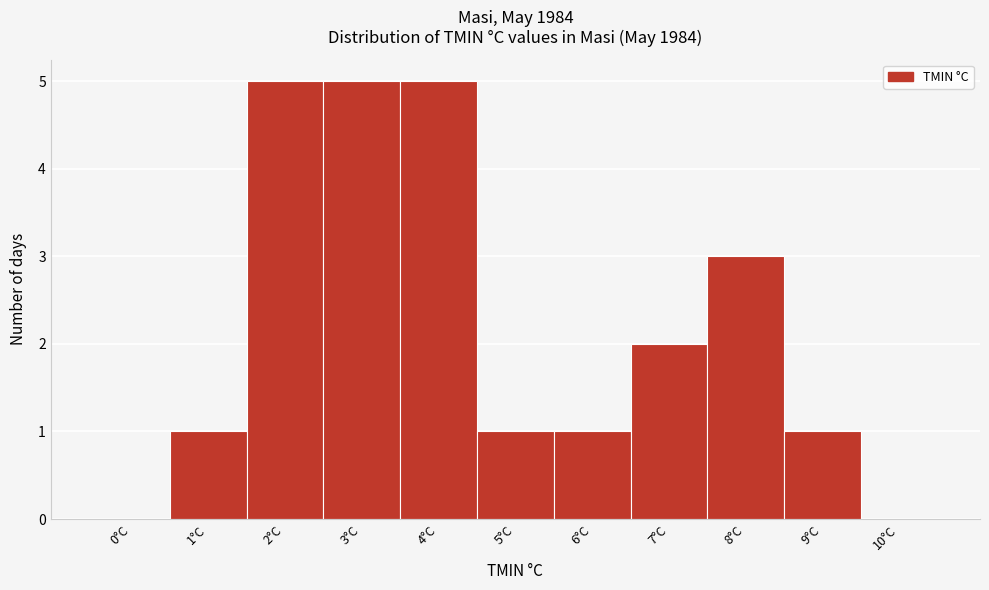

Reading left to right, extract all data points from this chart.

0°C=0	1°C=1	2°C=5	3°C=5	4°C=5	5°C=1	6°C=1	7°C=2	8°C=3	9°C=1	10°C=0